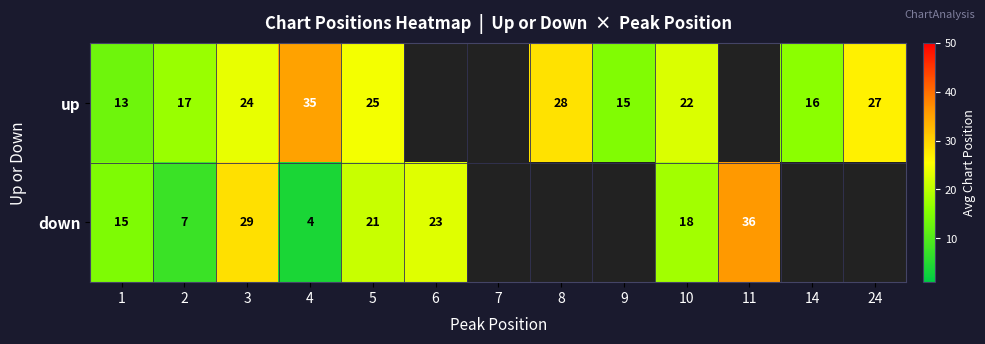

Is the value of down at 10 greater than the value of up at 24?

No